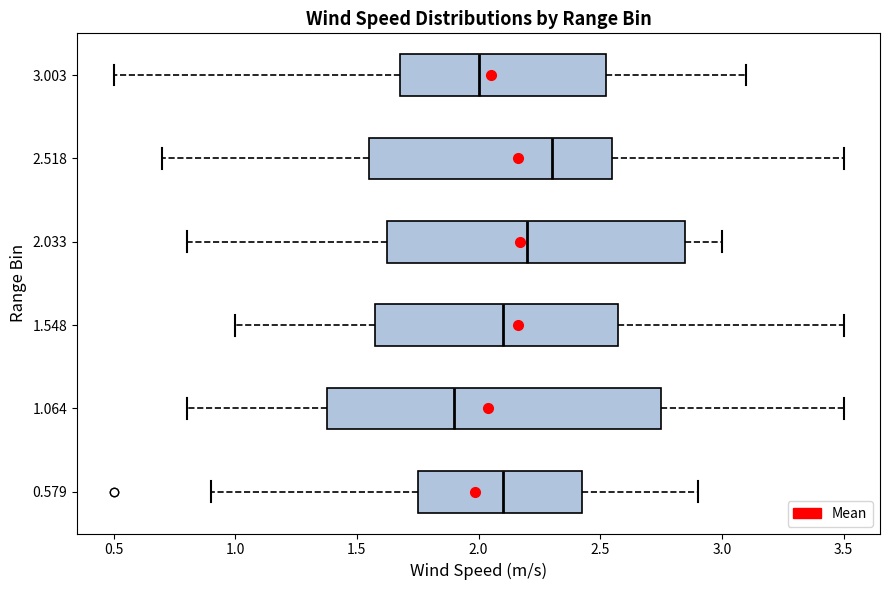

Which box is the widest, from its left edge to its right edge?

1.064